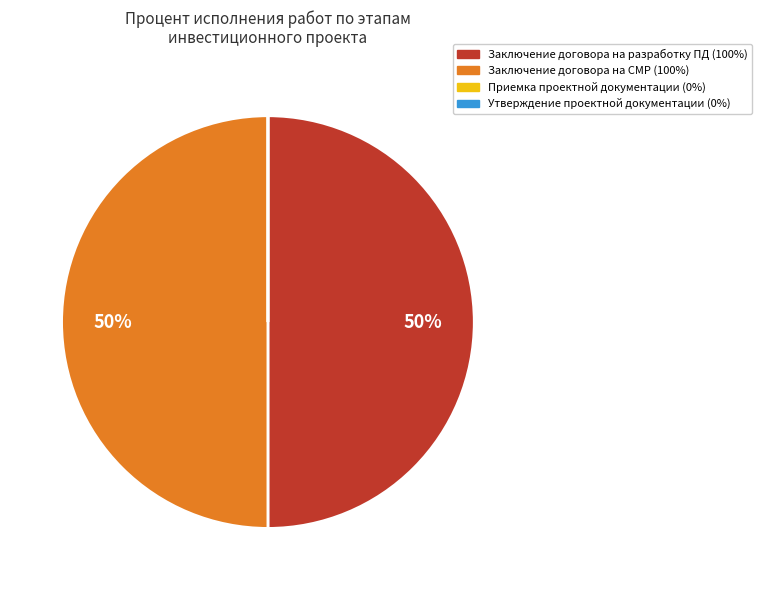

To the nearest percent, what is the difference between the largest and smallest slice percentages?

50%